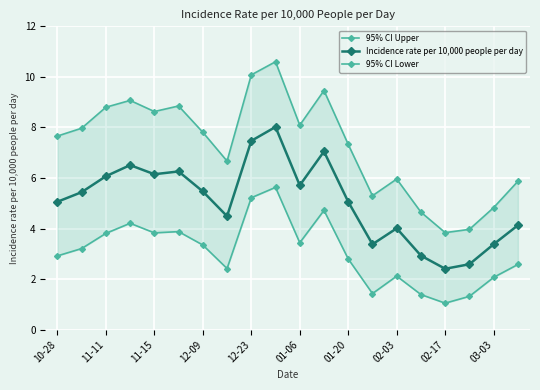

List the series in order of their peak value, lowest first.

95% CI Lower, Incidence rate per 10,000 people per day, 95% CI Upper